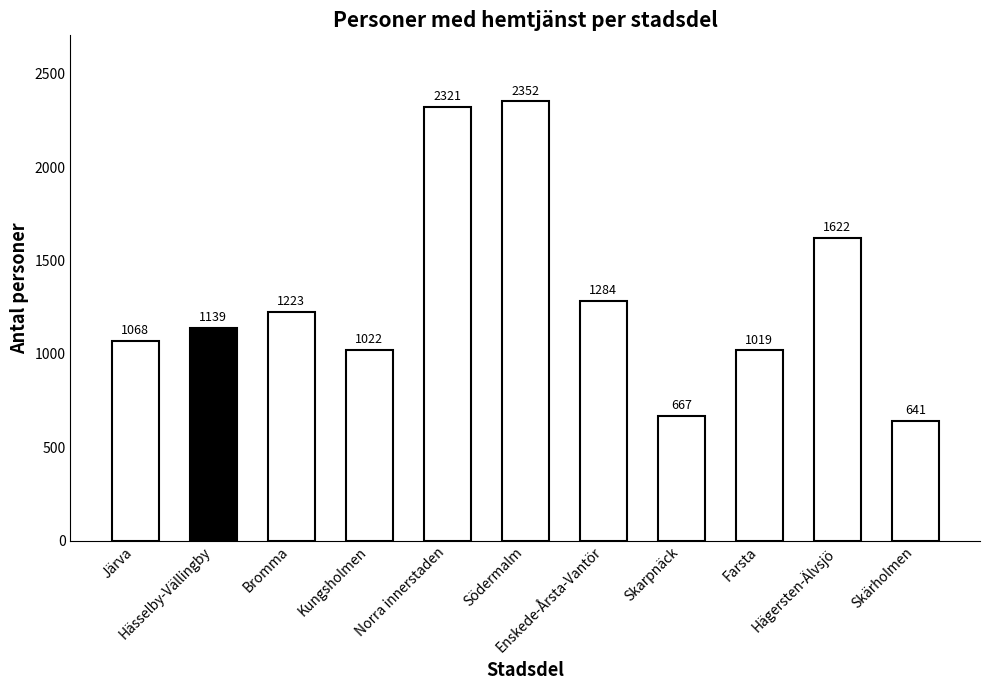

What is the value of the 1st bar from the left?

1068